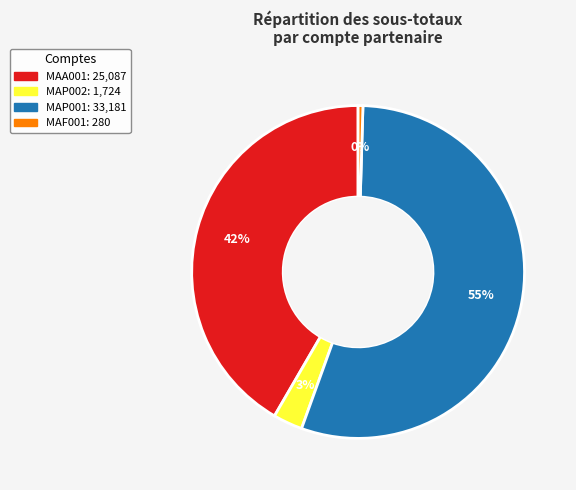

To the nearest percent, what is the average slice percentage?

25%